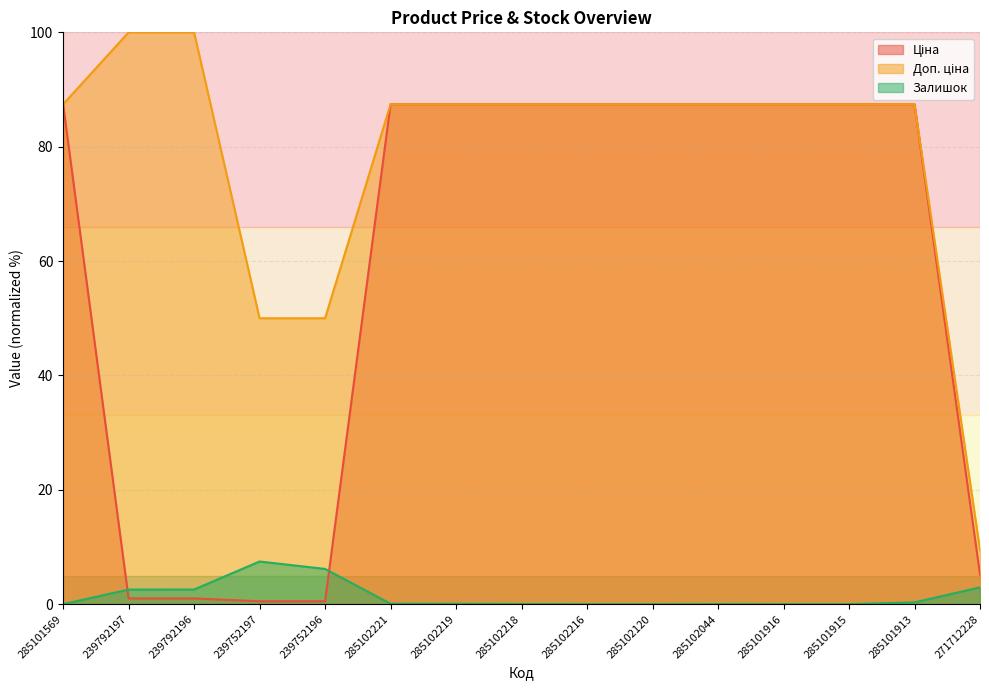

Read the Доп. ціна value at 239752196.

50.0